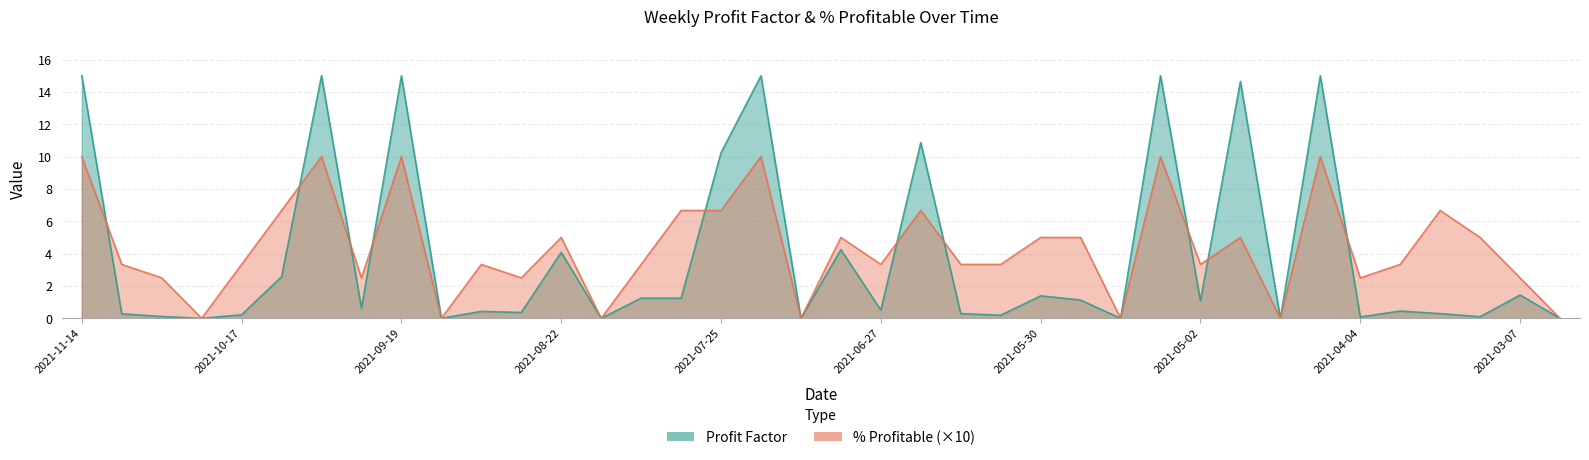

How many interior local peaks (higher than both neighbors) does the data have?

11